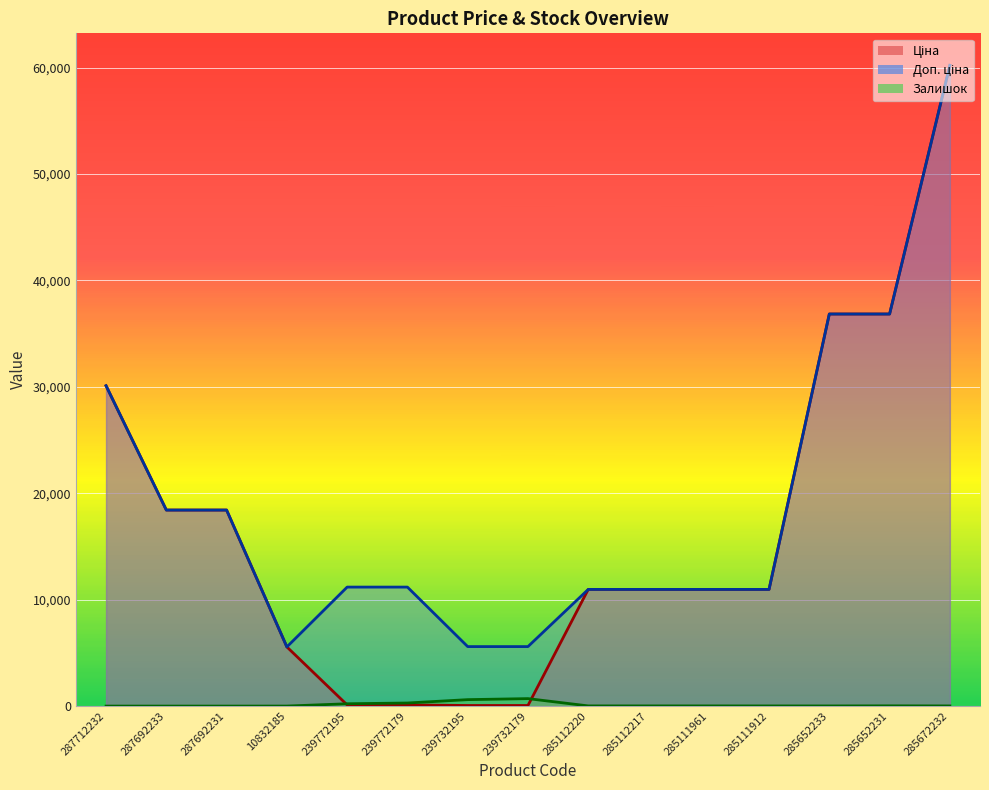

Reading left to right, transcribe all the data shown in this chart.

Ціна: 30102.8	18420.9	18420.9	5560.3	111.8	111.8	55.9	55.9	10964.4	10964.4	10964.4	10964.4	36841.8	36841.8	60205.6
Доп. ціна: 30102.8	18420.9	18420.9	5560.3	11182.0	11182.0	5591.0	5591.0	10964.4	10964.4	10964.4	10964.4	36841.8	36841.8	60205.6
Залишок: 0.0	0.0	0.0	3.0	218.0	290.0	606.0	702.0	17.0	17.0	17.0	15.0	14.0	23.0	16.0